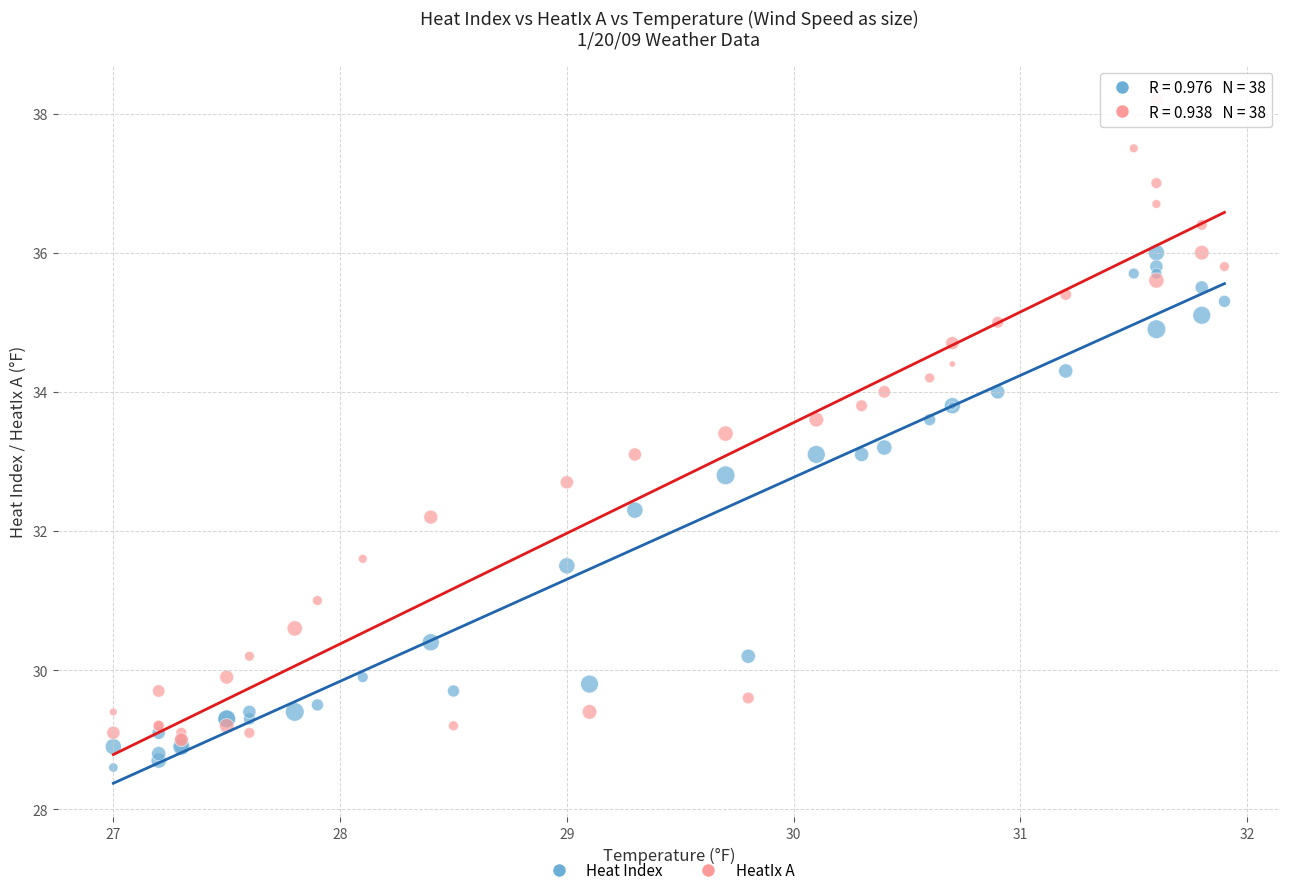

Which series has the largest Y range (max minus min)?

HeatIx A